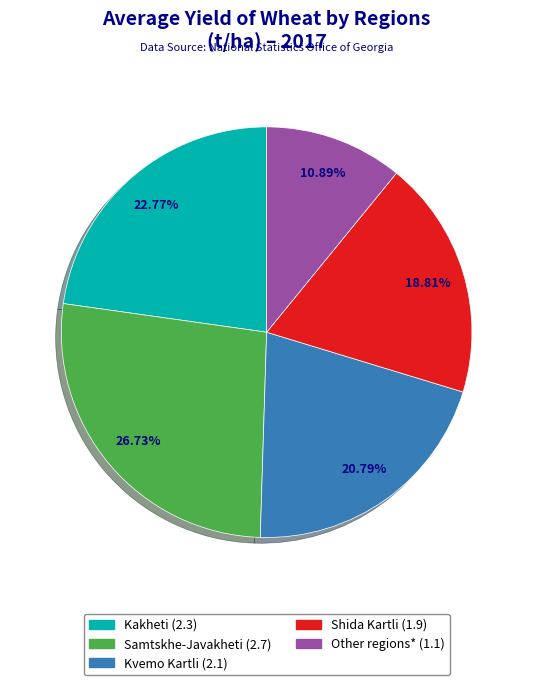

How many slices are in this pie chart?

5